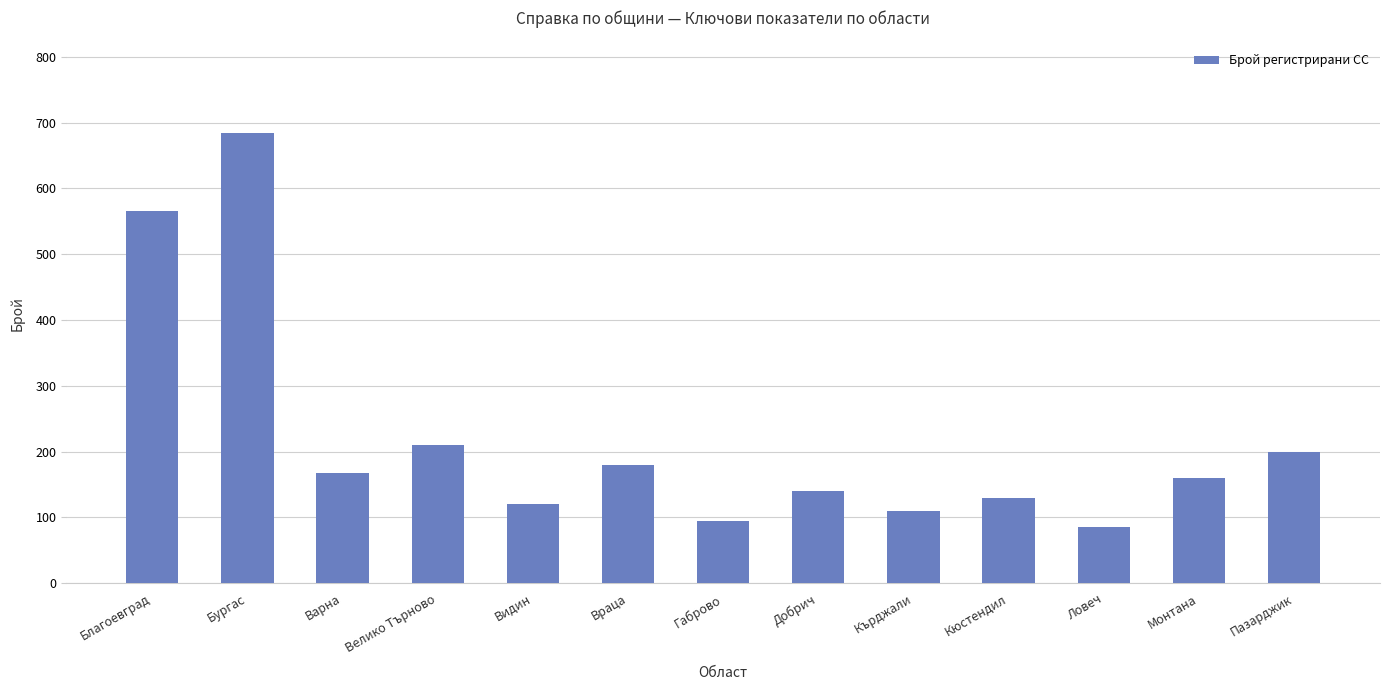

List the labels in order of value, smallest first.

Ловеч, Габрово, Кърджали, Видин, Кюстендил, Добрич, Монтана, Варна, Враца, Пазарджик, Велико Търново, Благоевград, Бургас